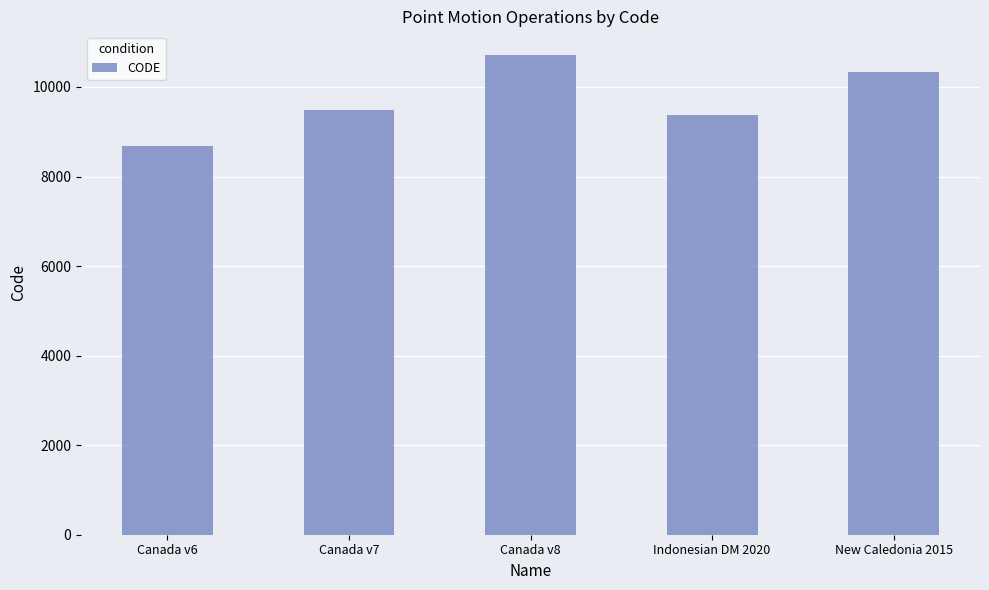

Which category has the lowest value across all series?

Canada v6